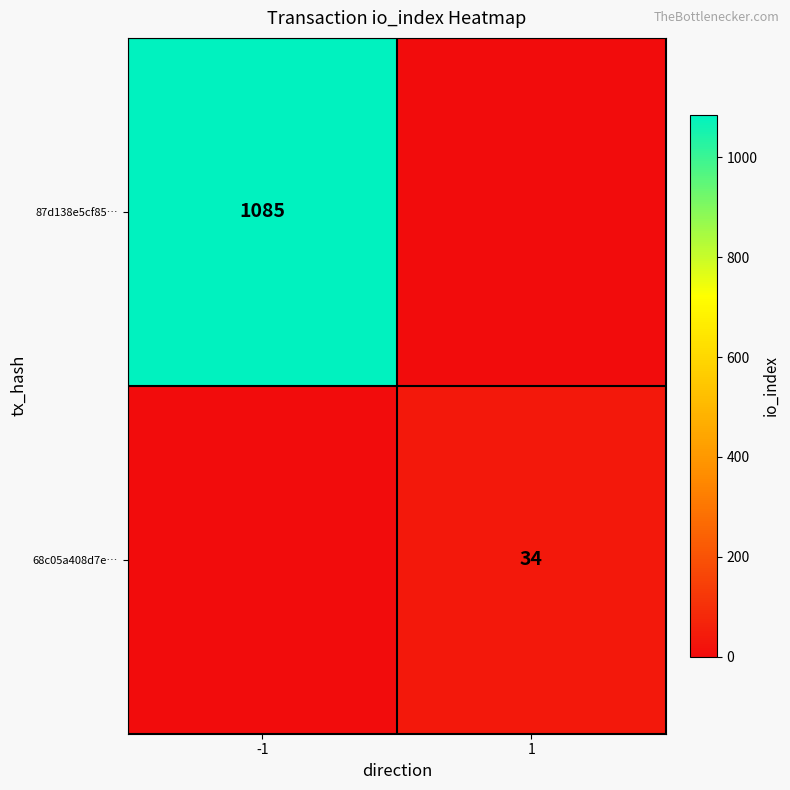

Is the value of 68c05a408d7e… at 1 greater than the value of 87d138e5cf85… at -1?

No